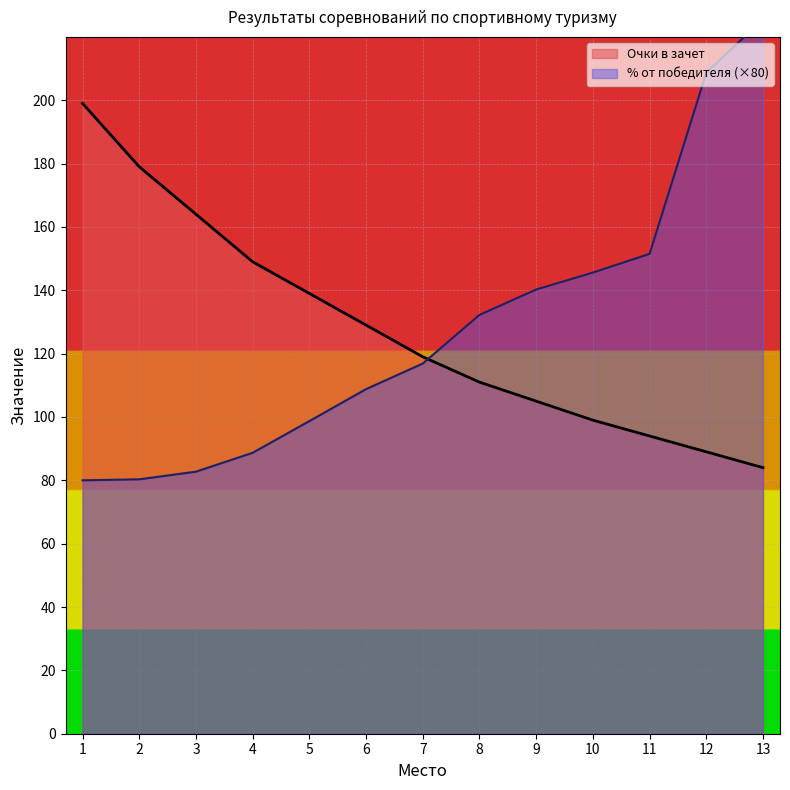

How many lines are shown in the chart?

2